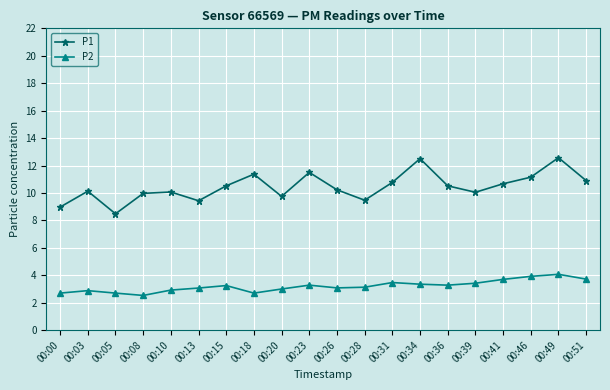

What are all the series names shown in the legend?

P1, P2